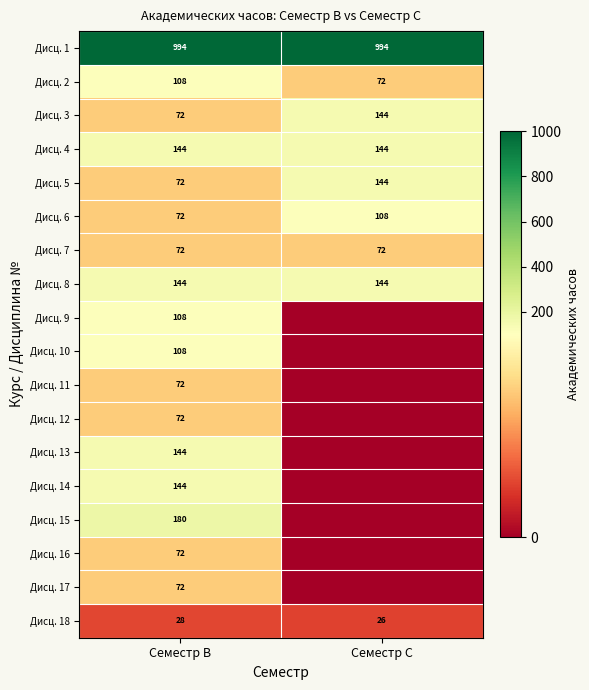

What is the average value of the Дисц. 4 series?

144